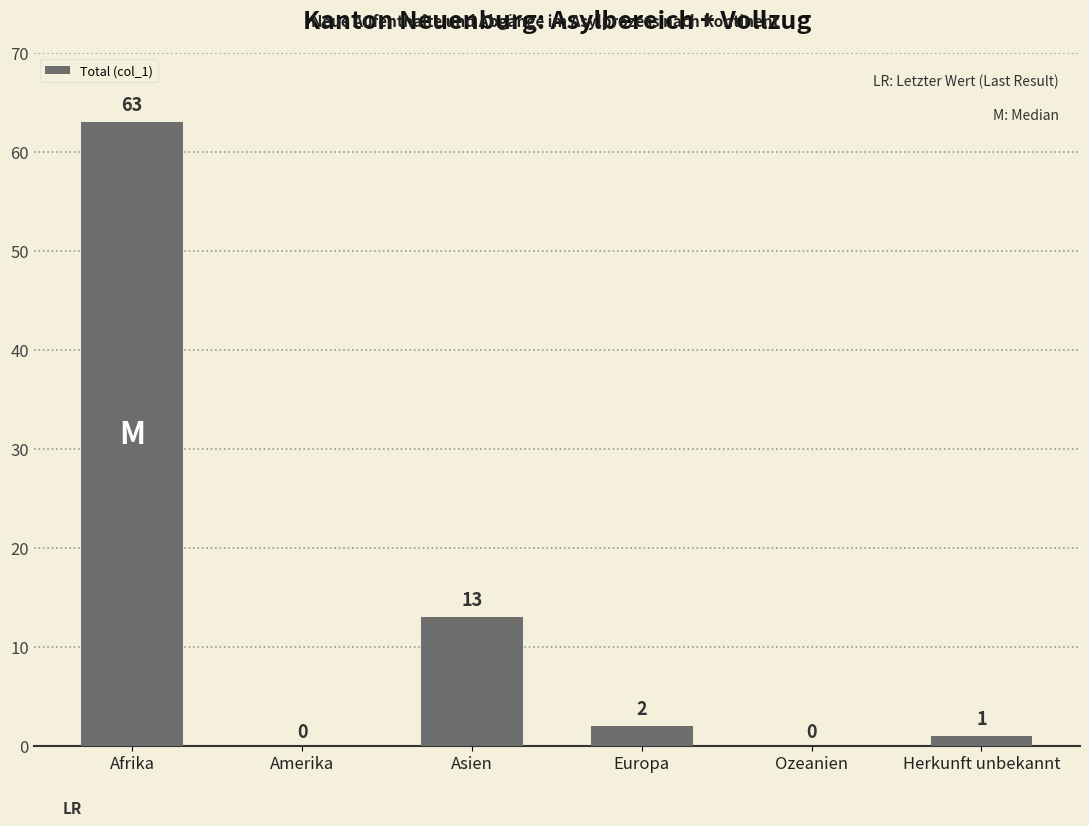

What is the maximum value shown in the chart?

63